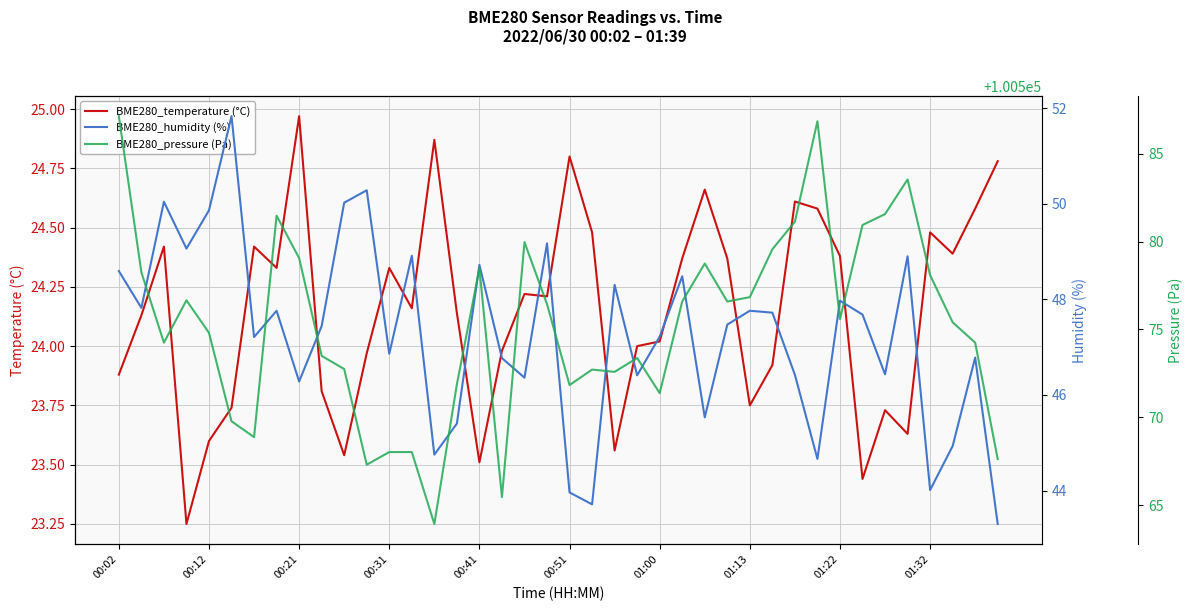

The BME280_temperature (°C) series shows 24.0 at 17. True or false?

True